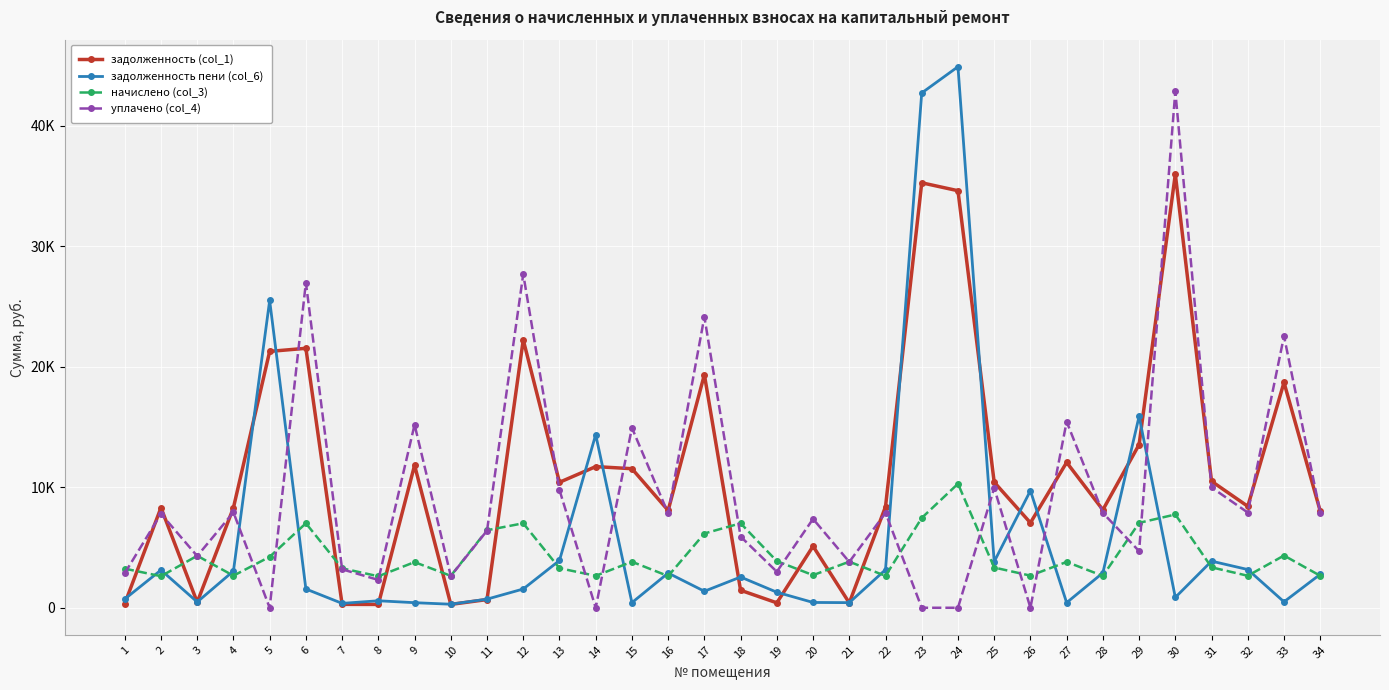

What is the sum of the начислено (col_3) values at 8 and 10?

5261.1